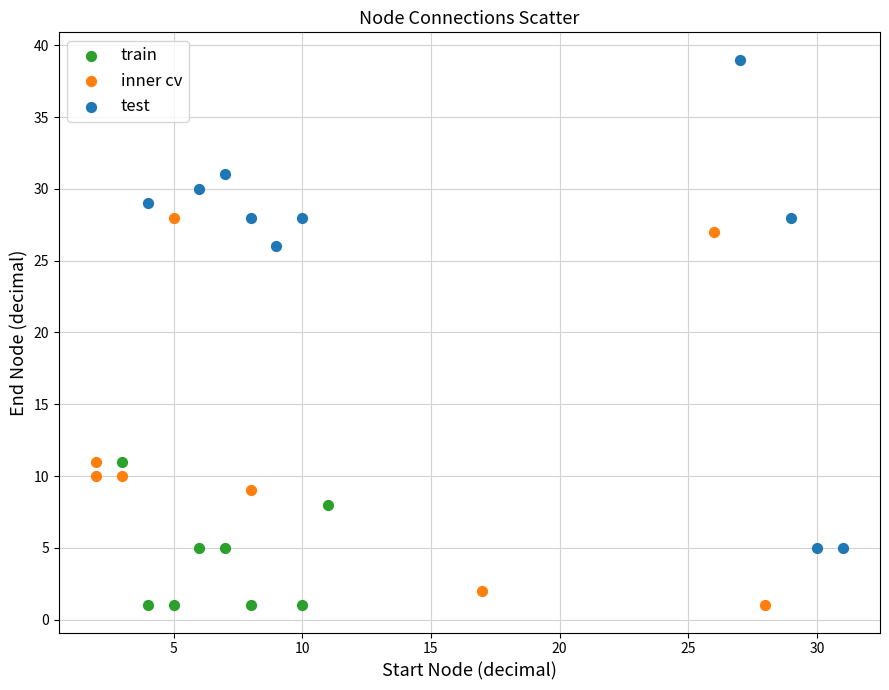

Which series contains the highest Y value?

test